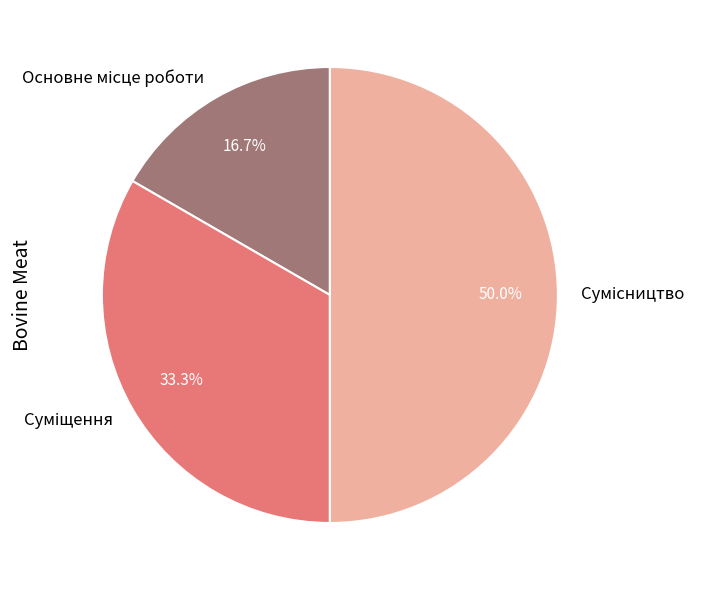

What is the largest slice in the pie chart?

Сумісництво